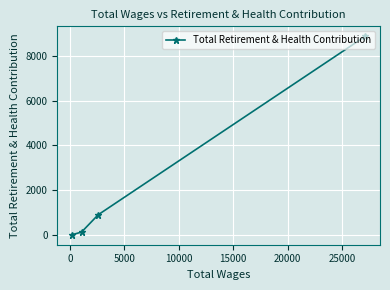

How many values exceed 894?

1